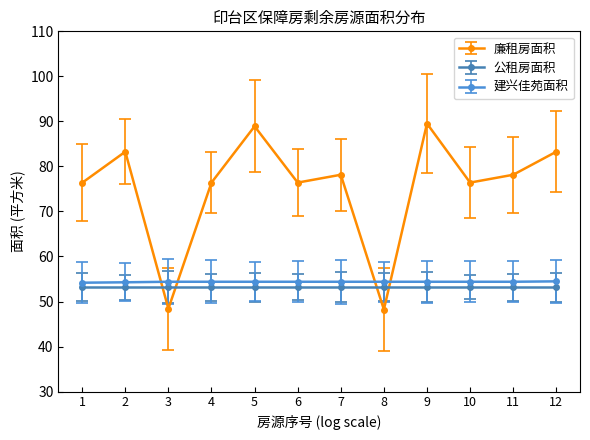

Where is the first local maximum for 廉租房面积?

2